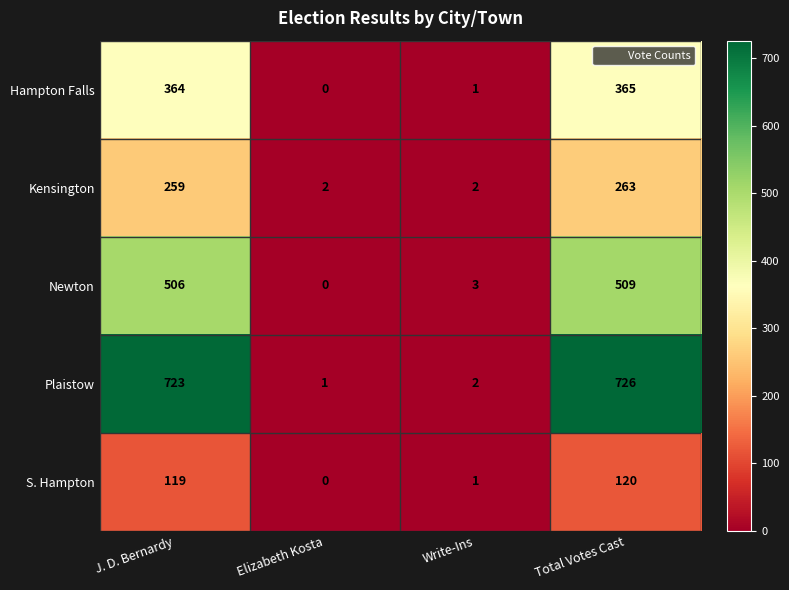

What is the difference between the maximum and second lowest values in the Newton series?

506